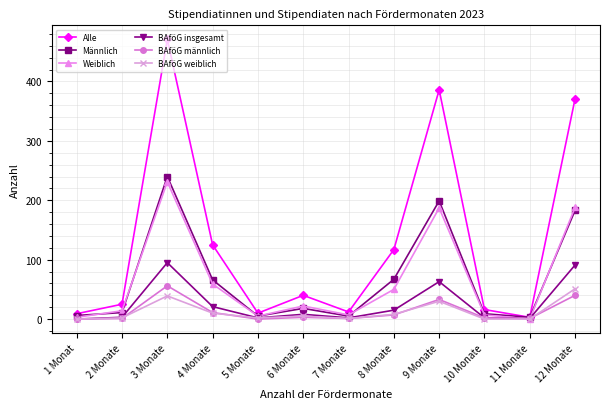

Which series has the widest spread of values?

Alle